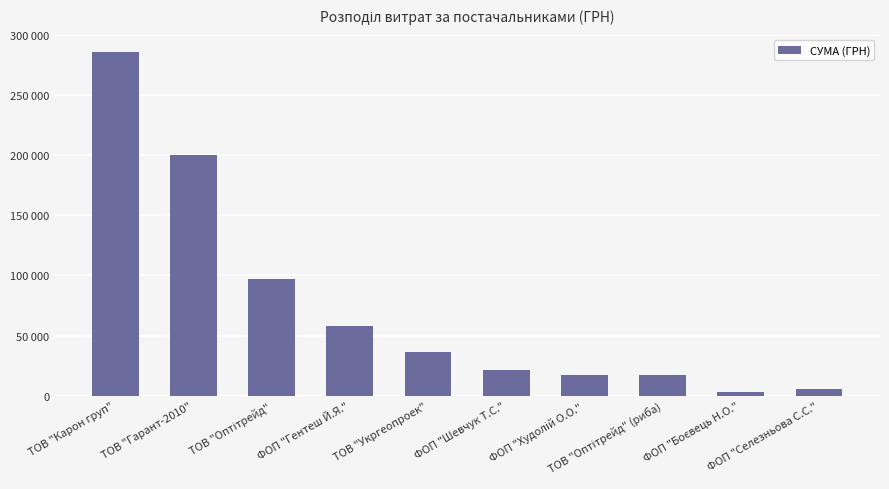

Are the bars horizontal?

No